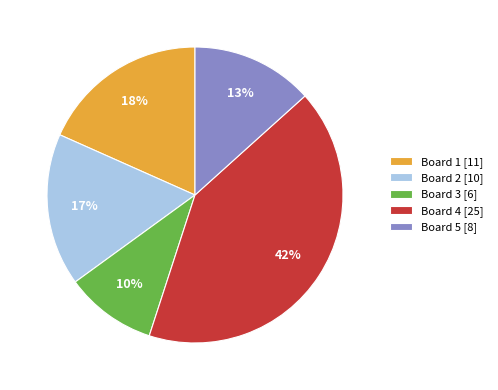

To the nearest percent, what portion does Board 2 represent?

17%